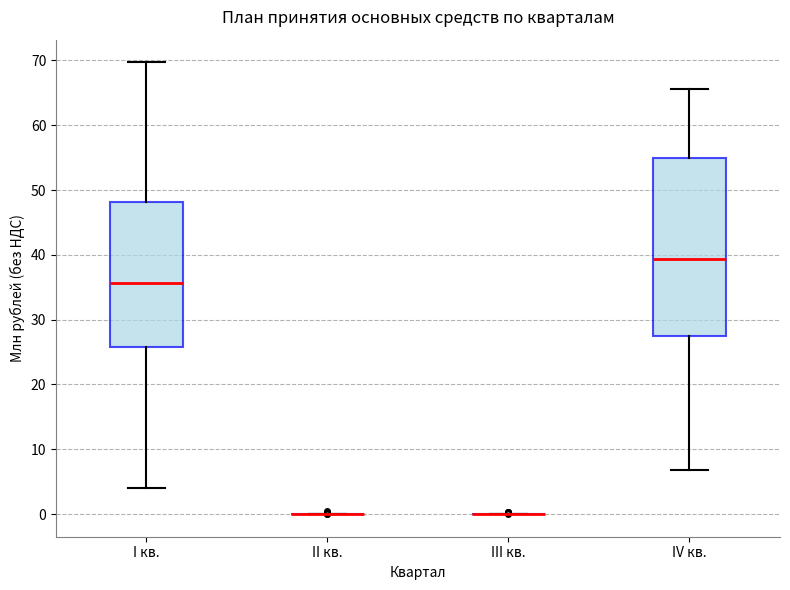

Which box is the tallest, from its lower edge to its upper edge?

IV кв.